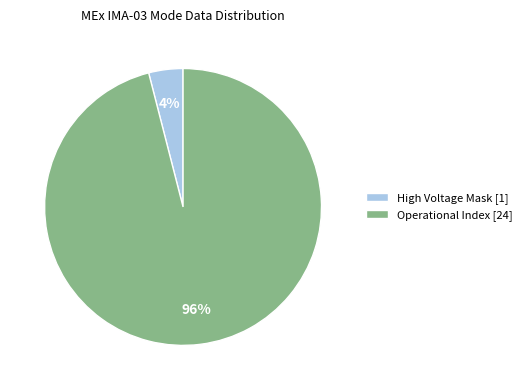

To the nearest percent, what is the difference between the largest and smallest slice percentages?

92%